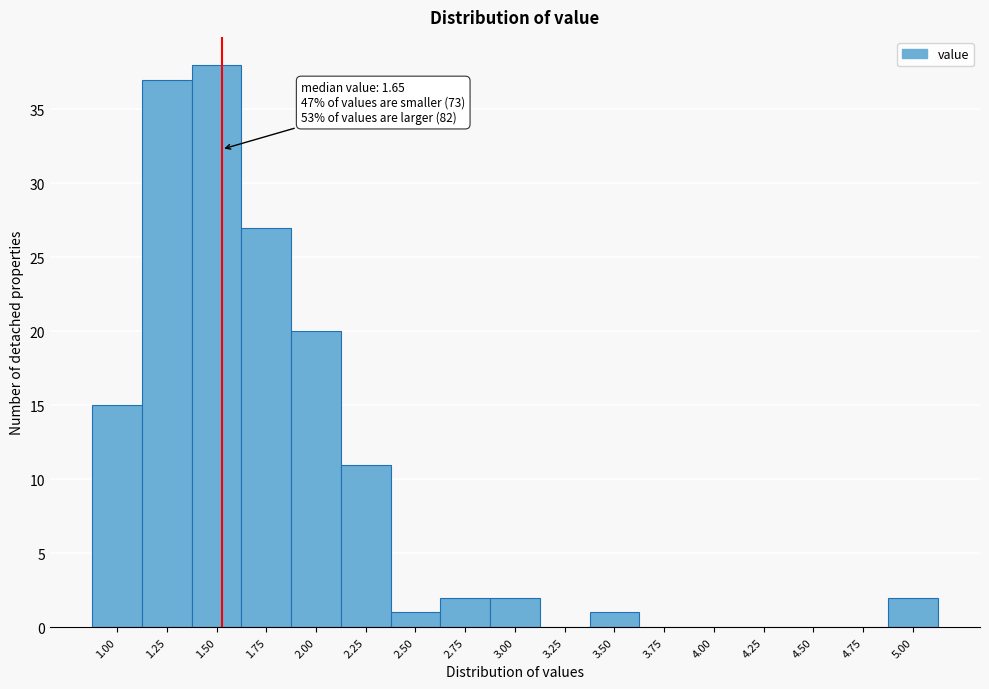

Reading left to right, extract all data points from this chart.

1.00=15	1.25=37	1.50=38	1.75=27	2.00=20	2.25=11	2.50=1	2.75=2	3.00=2	3.25=0	3.50=1	3.75=0	4.00=0	4.25=0	4.50=0	4.75=0	5.00=2